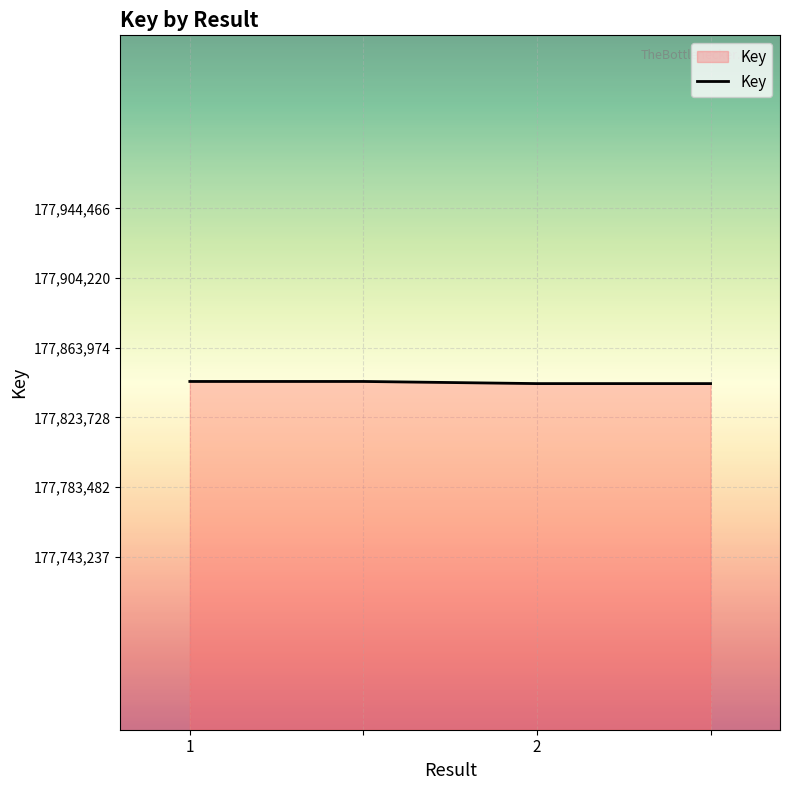

What is the difference between the maximum and minimum values?

1229